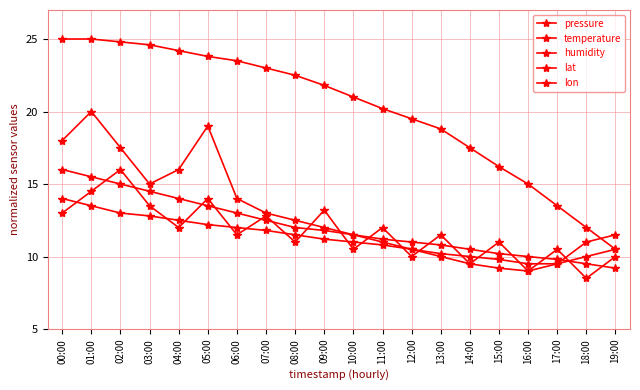

True or false: humidity and temperature intersect in this chart.

False